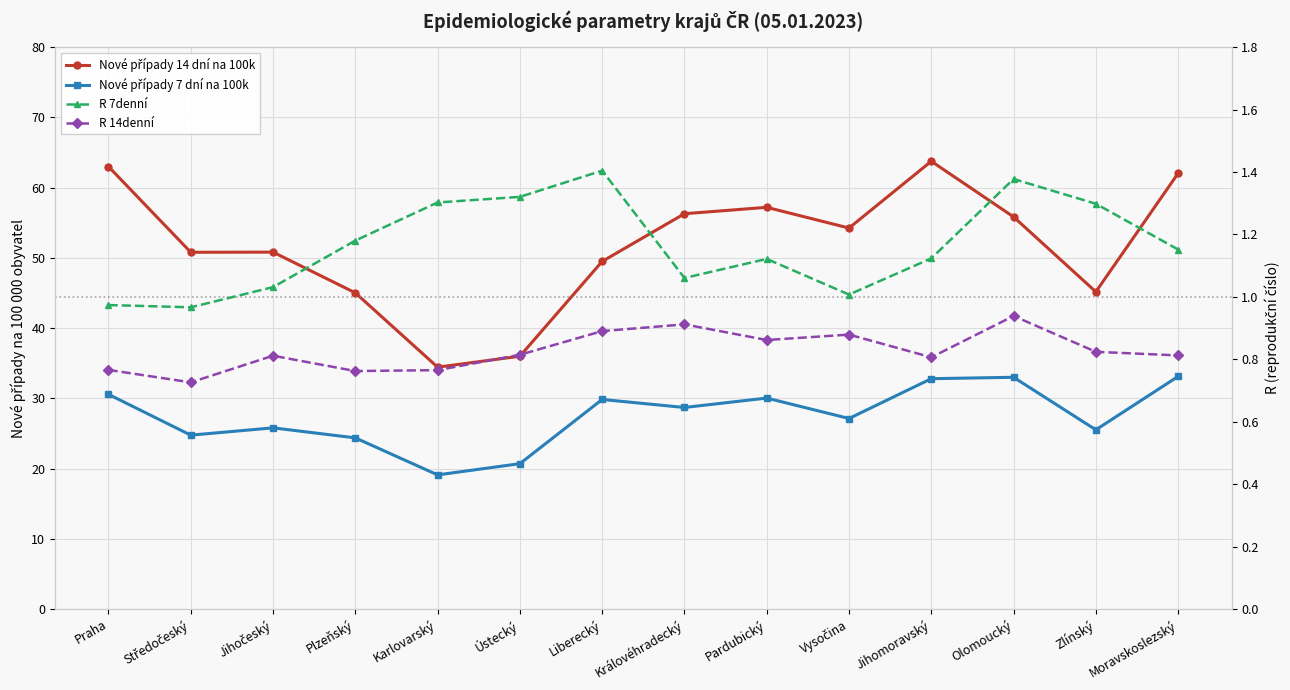

True or false: R 14denní has more than 1 interior local peaks.

True